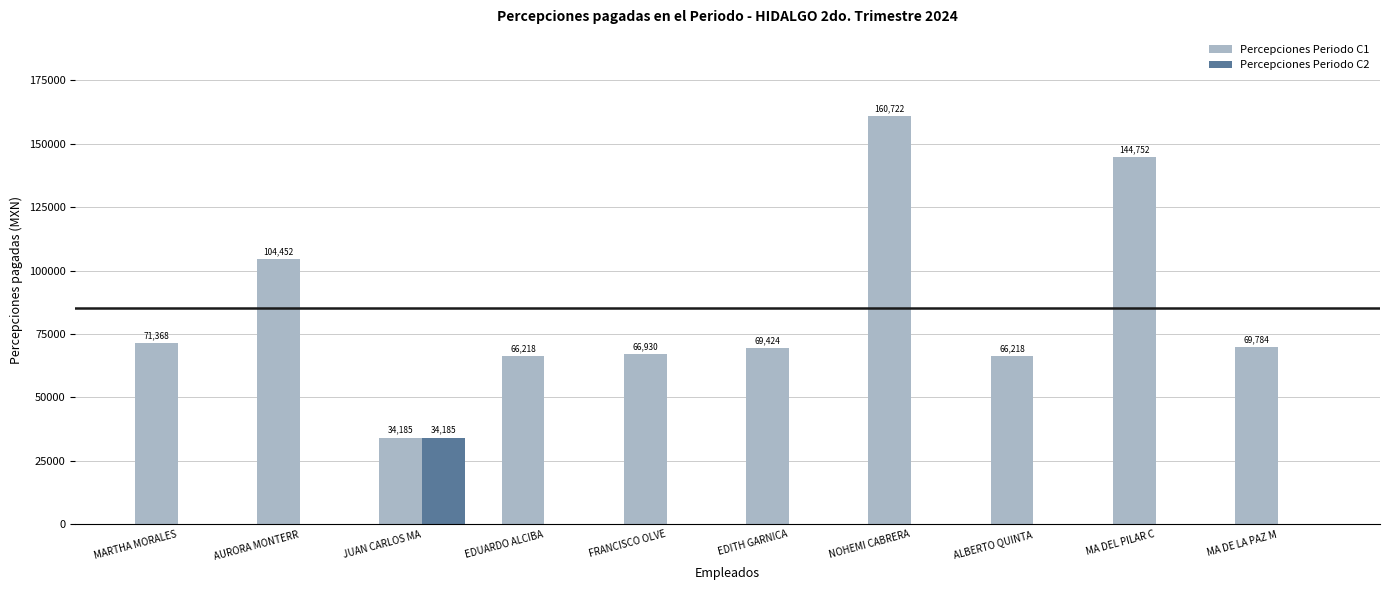

How many data points in Percepciones Periodo C2 are above 0?

1